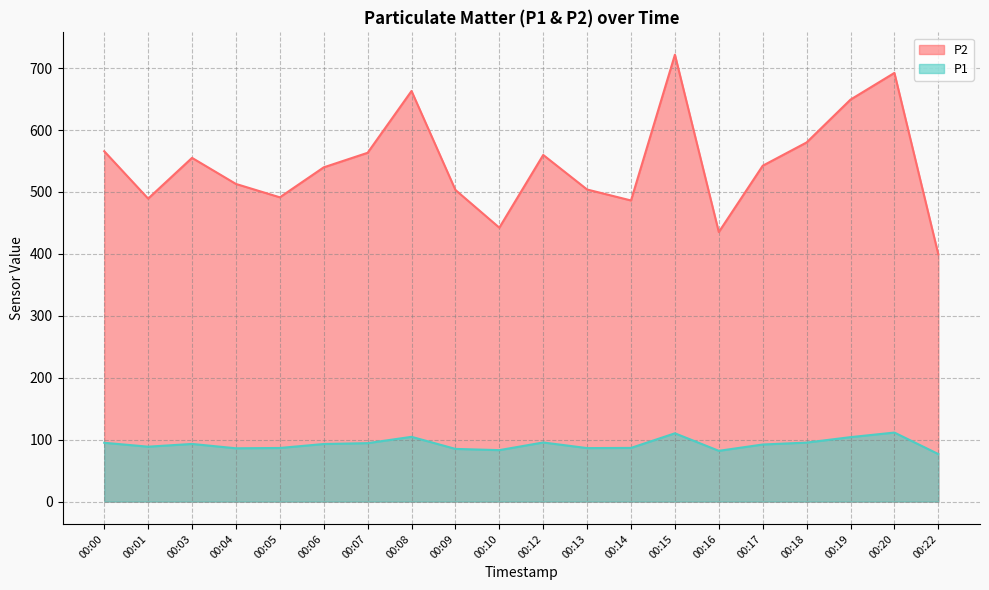

At which category is the sum across all series the highest?

00:15